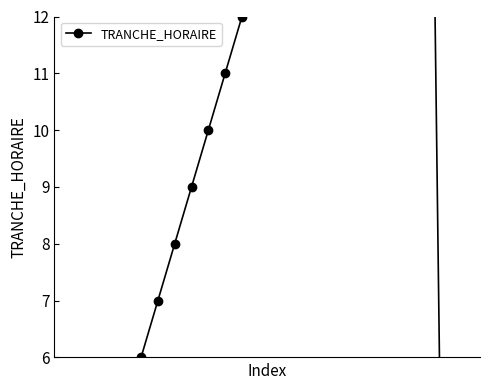

What is the difference between the maximum and second lowest values?

22